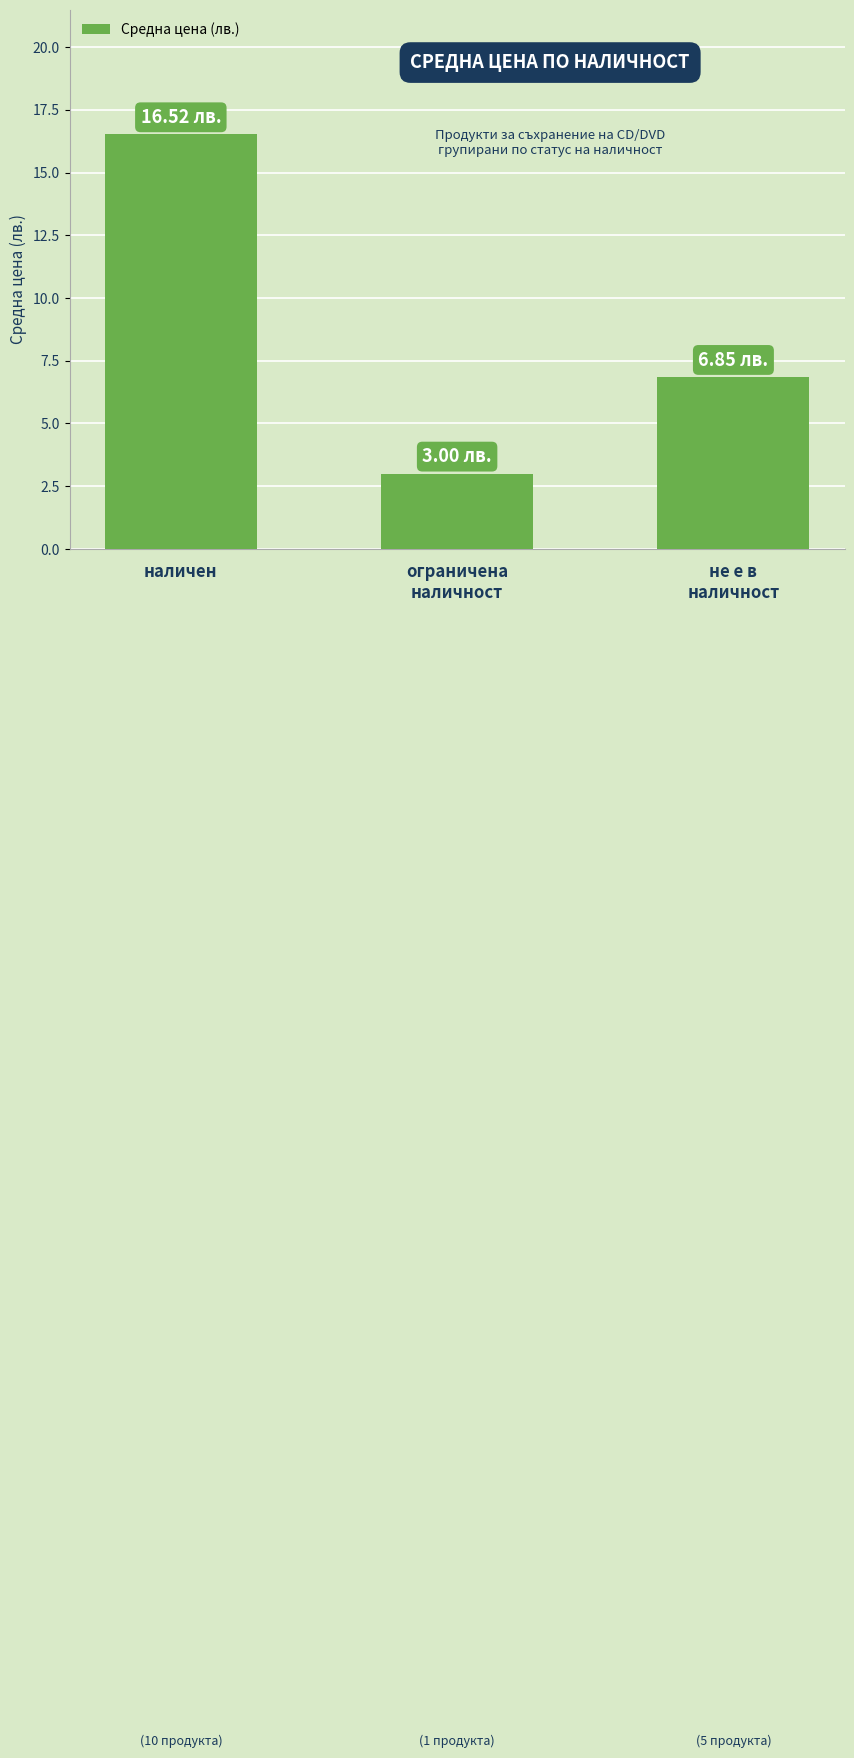

The value at не е в
наличност is 3.4. True or false?

False